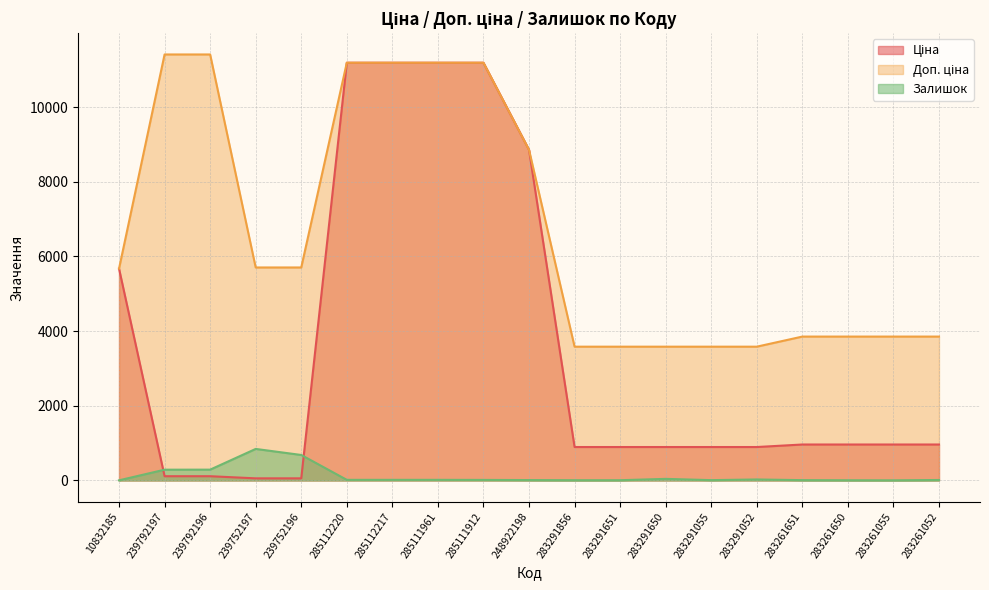

What is the difference between the second highest and second lowest values in the Залишок series?

679.0